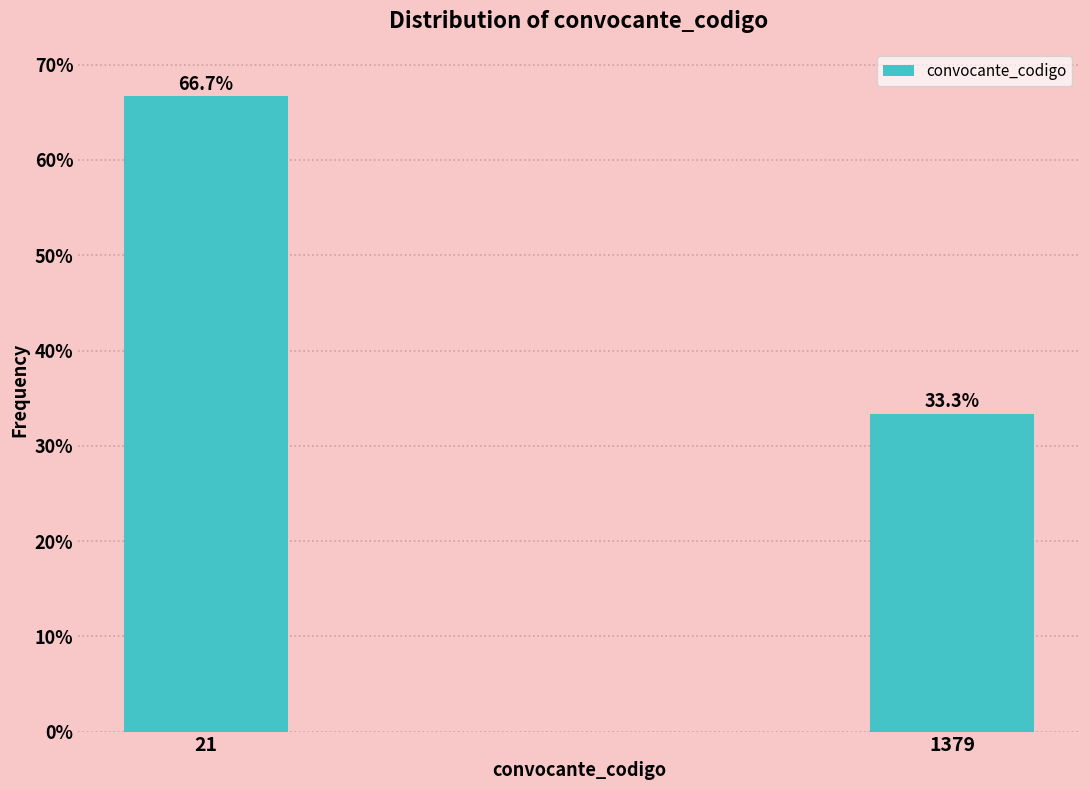

Reading left to right, extract all data points from this chart.

66.7	33.3